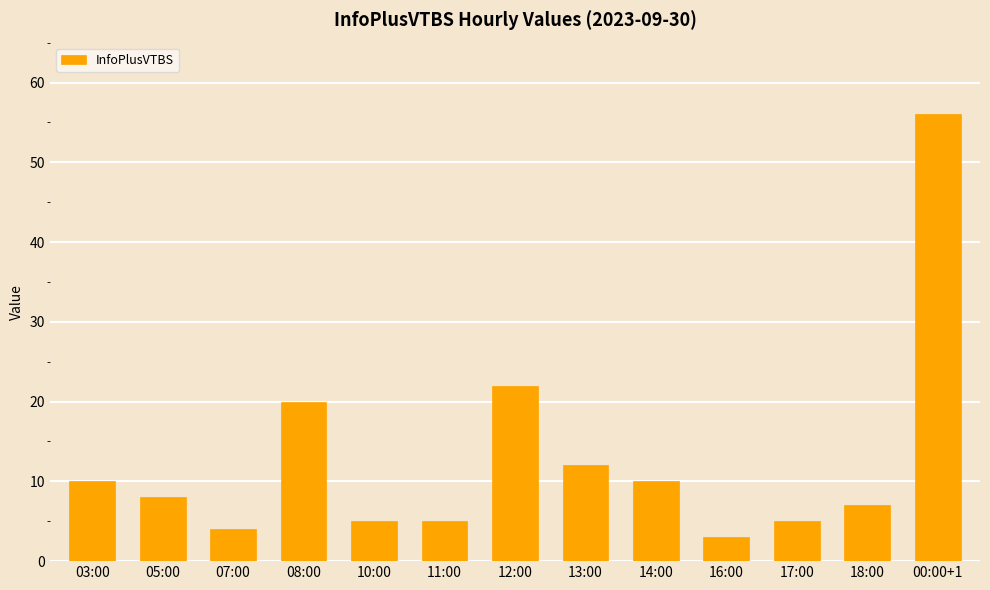

Which category has the highest value across all series?

00:00+1